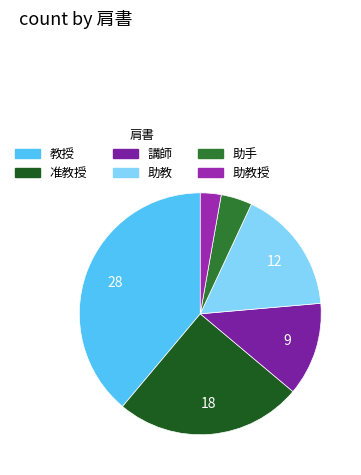

How many segments does this pie chart have?

6